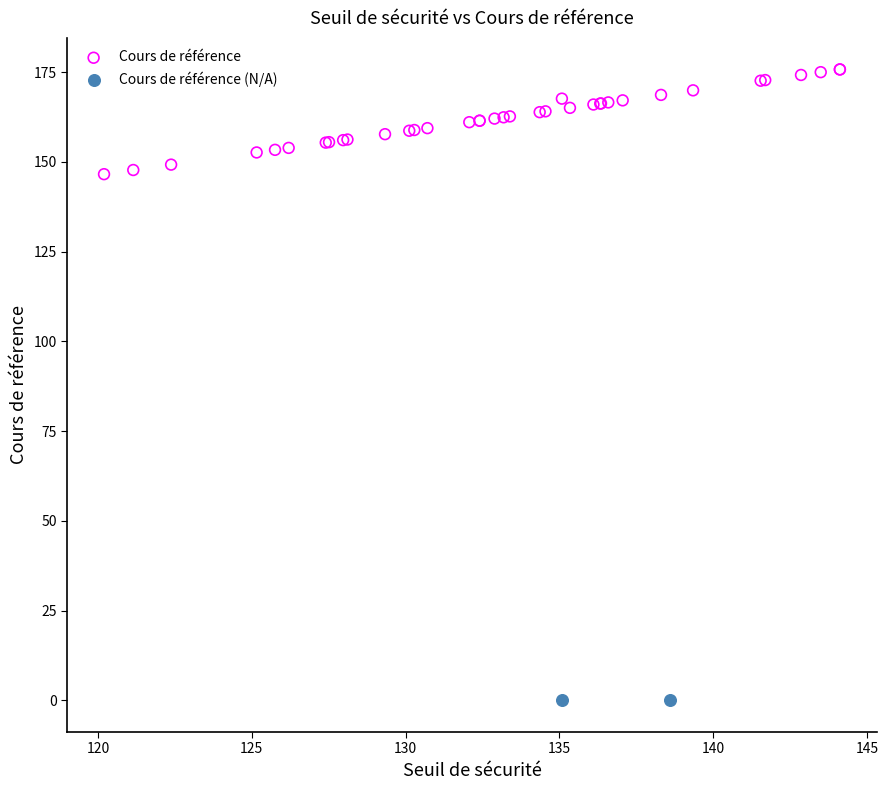

What are all the series names shown in the legend?

Cours de référence, Cours de référence (N/A)